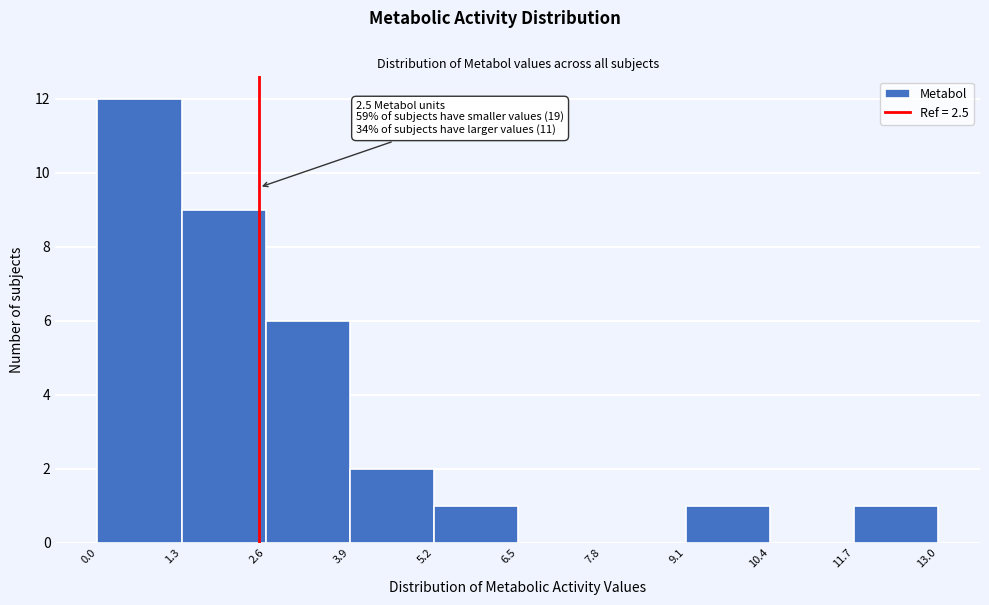

Which range on the x-axis has the tallest bar?

0.0 to 1.3